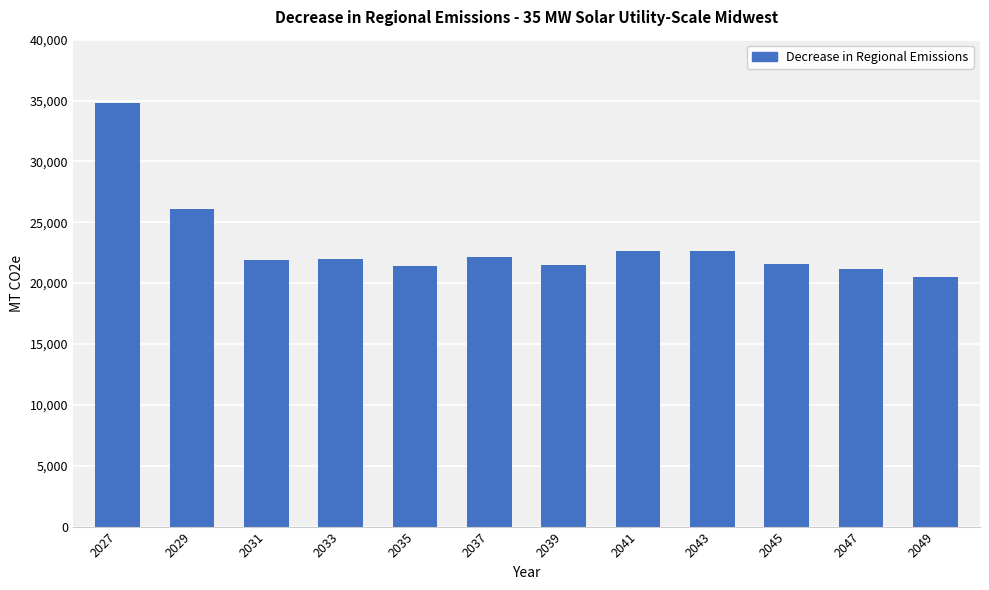

True or false: the data shows 22113.0 at 2037.

True